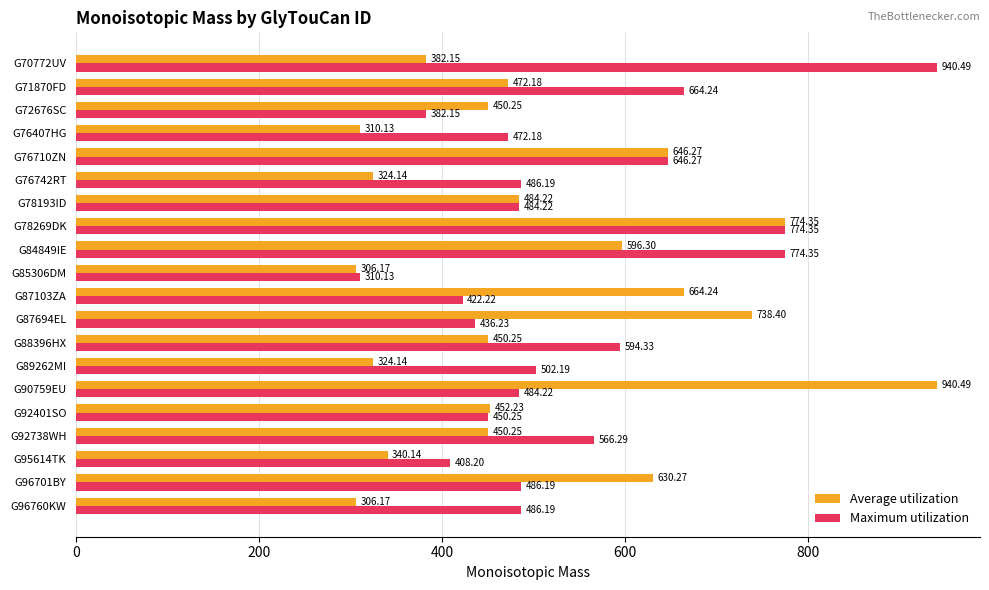

At how many categories does at least one series exceed 449?

18